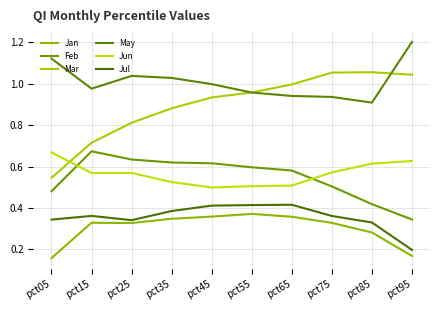

What is the difference between the maximum and minimum values in the Jul series?

0.2